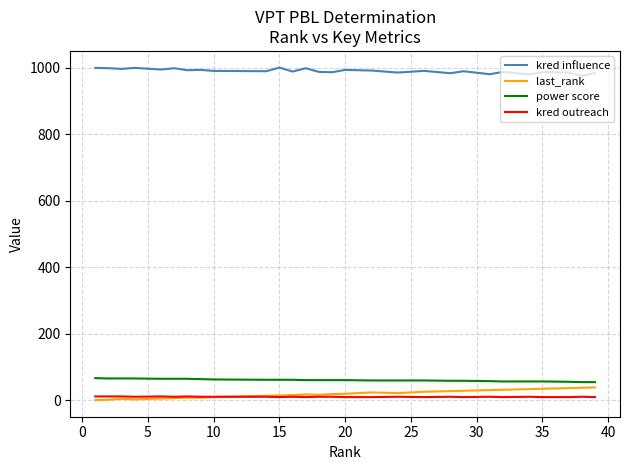

True or false: power score and kred influence intersect in this chart.

False